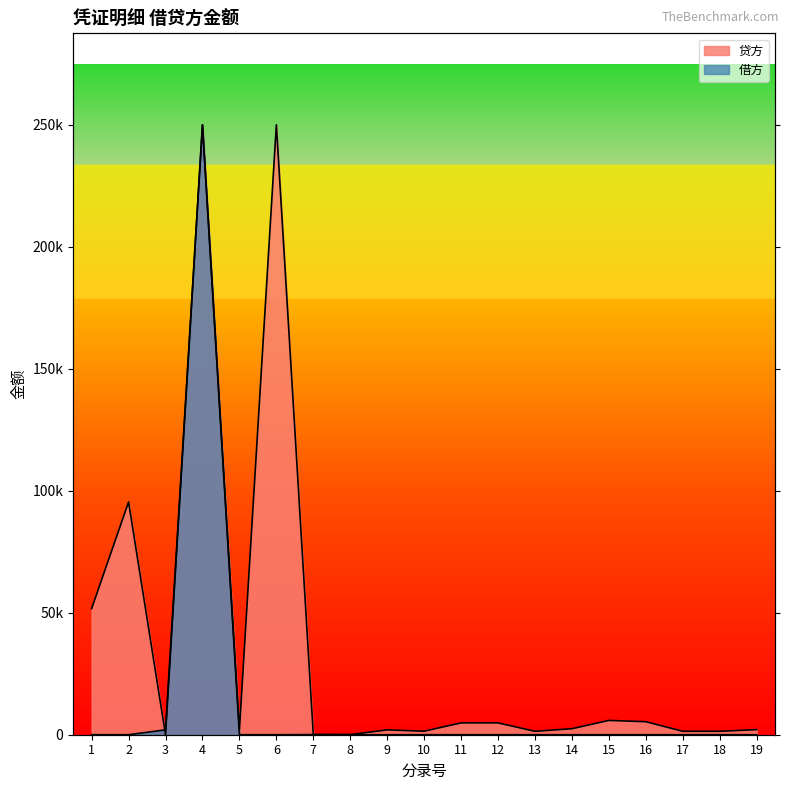

Read the 贷方 value at 7.

60.0